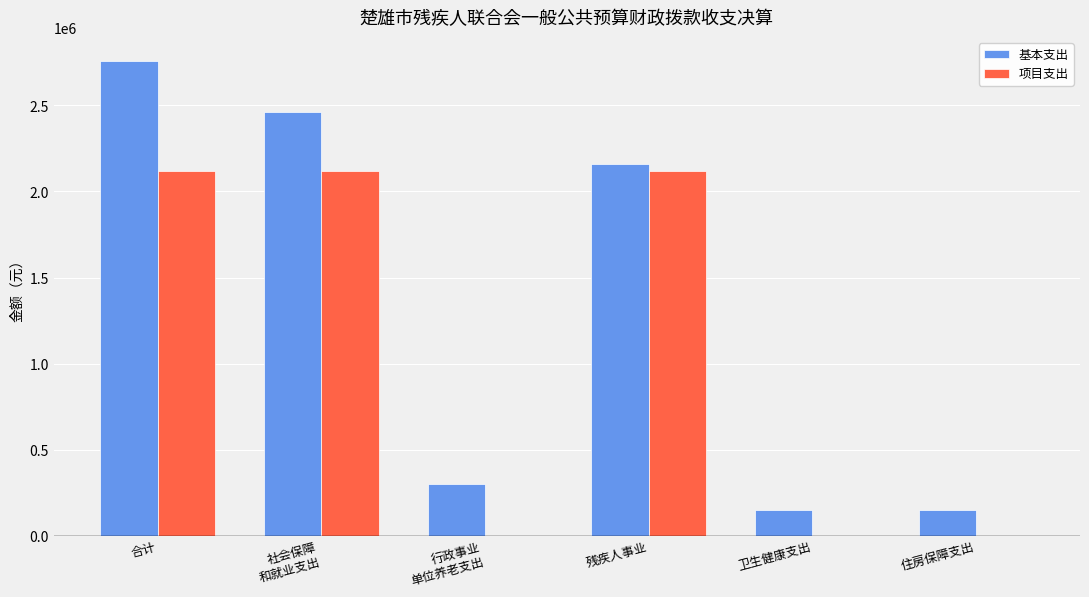

Between 残疾人事业 and 住房保障支出, which series saw the biggest shift?

项目支出